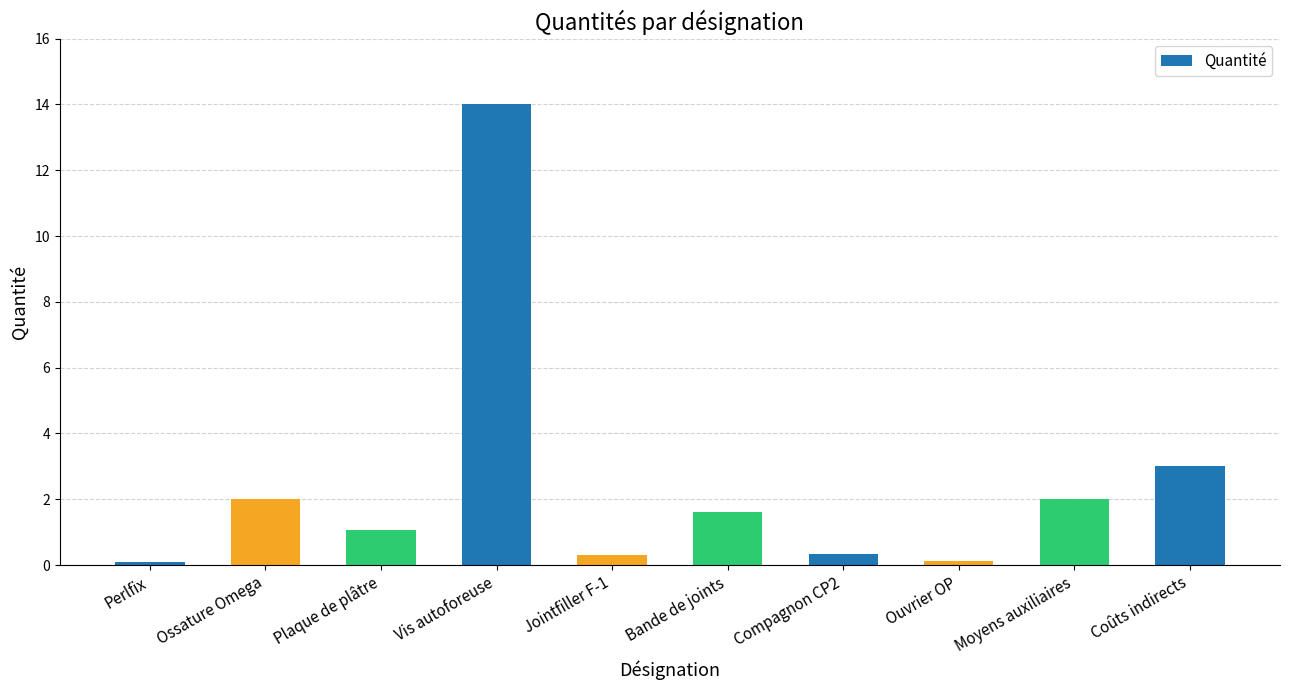

Which has a higher value, Vis autoforeuse or Perlfix?

Vis autoforeuse